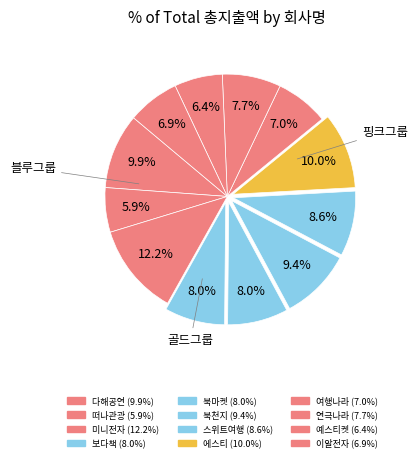

How many segments does this pie chart have?

12